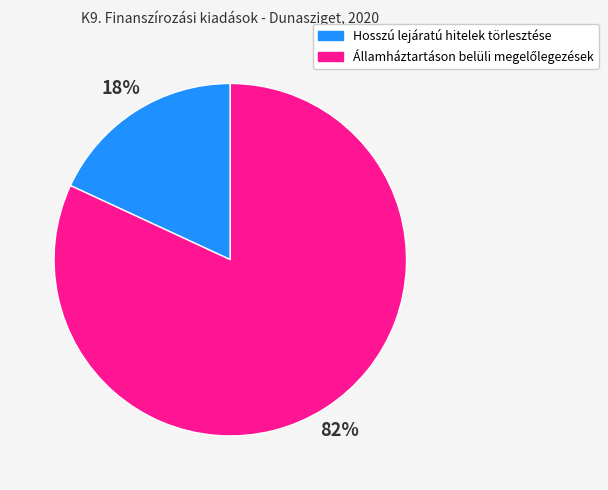

To the nearest percent, what percentage of the pie is Hosszú lejáratú hitelek törlesztése?

18%